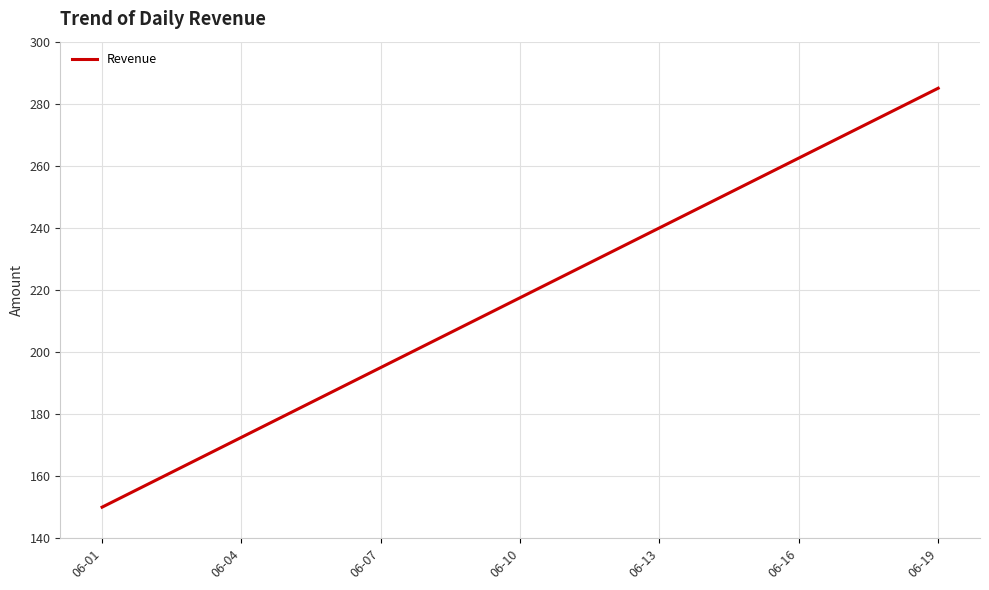

What is the minimum value shown in the chart?

150.0